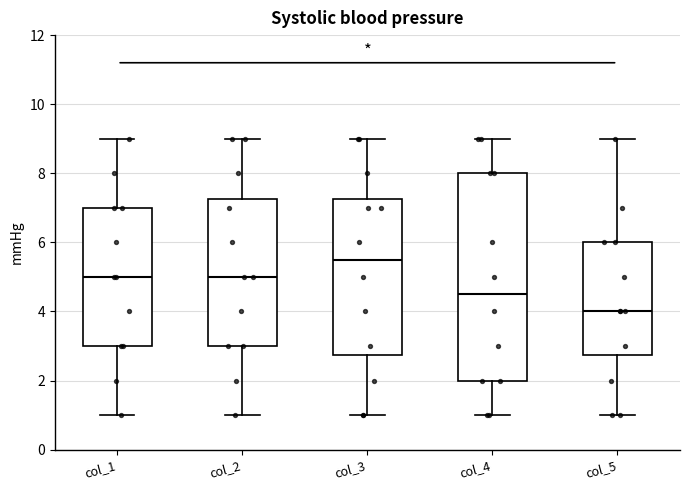

Comparing the boxes themselves (not the whiskers), which one is the tallest?

col_4